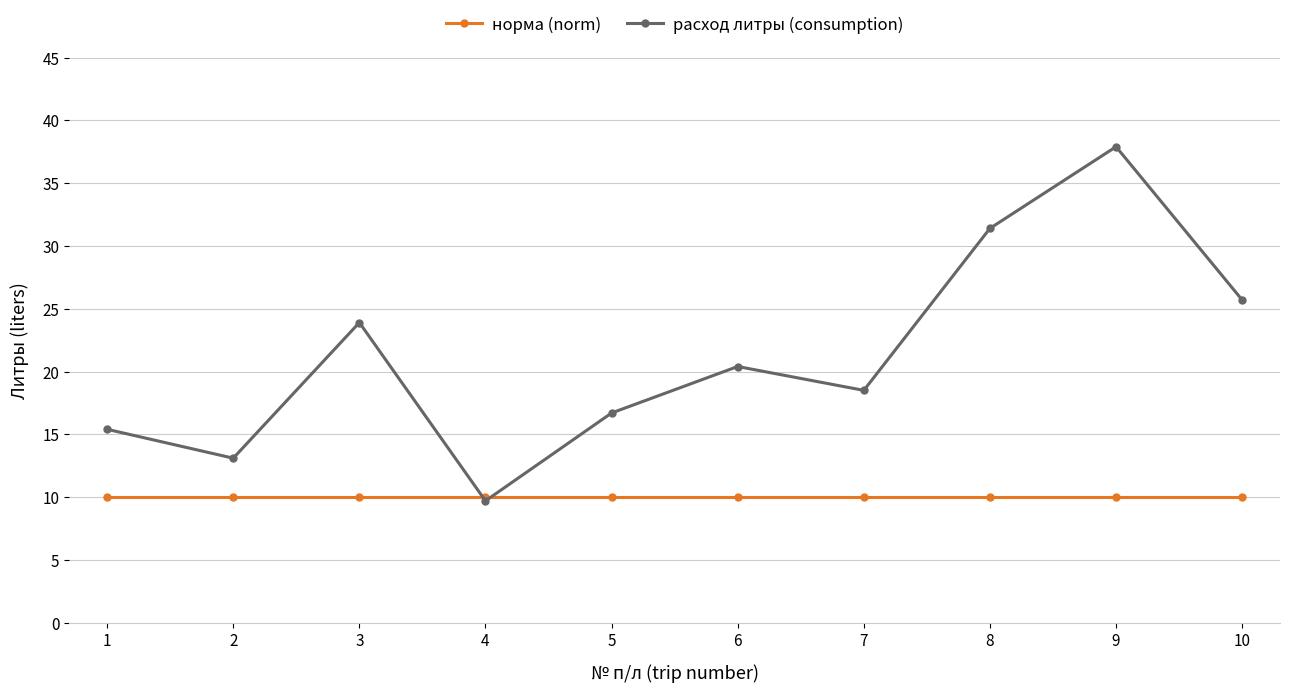

Read the норма (norm) value at 4.

10.0